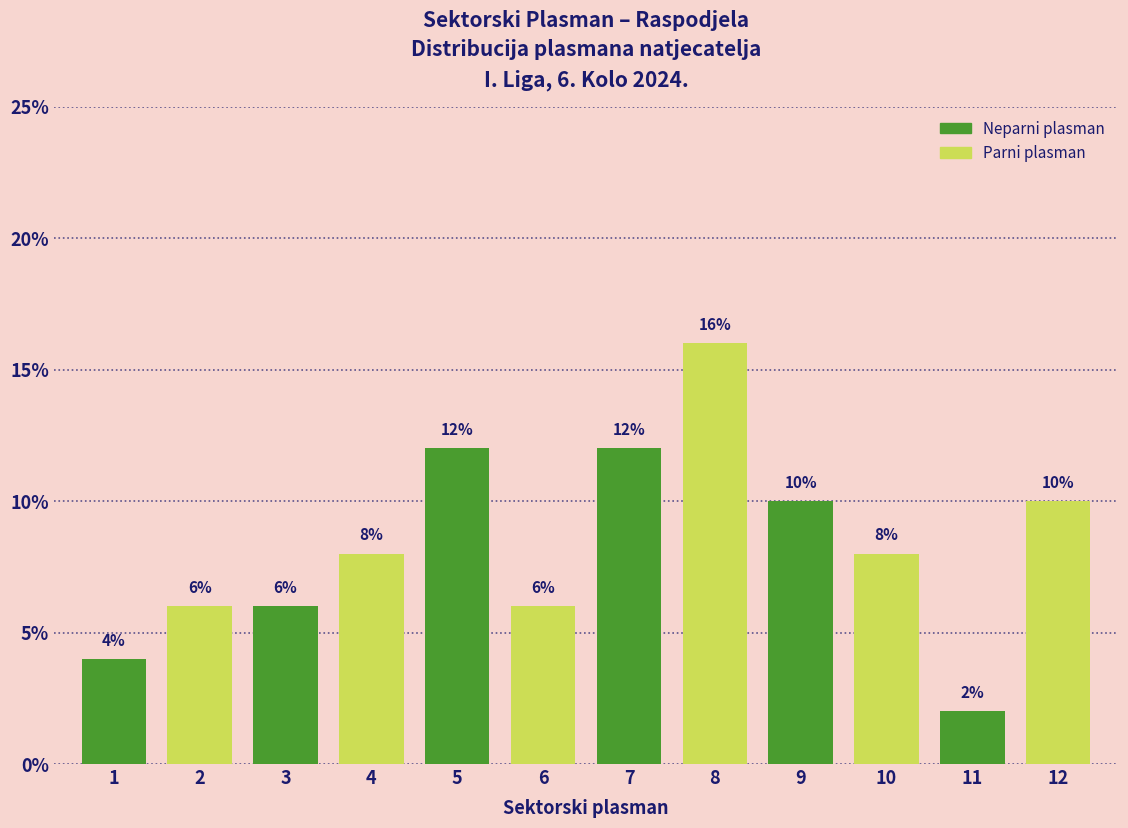

Reading left to right, list all the values displayed in this chart.

4	6	6	8	12	6	12	16	10	8	2	10